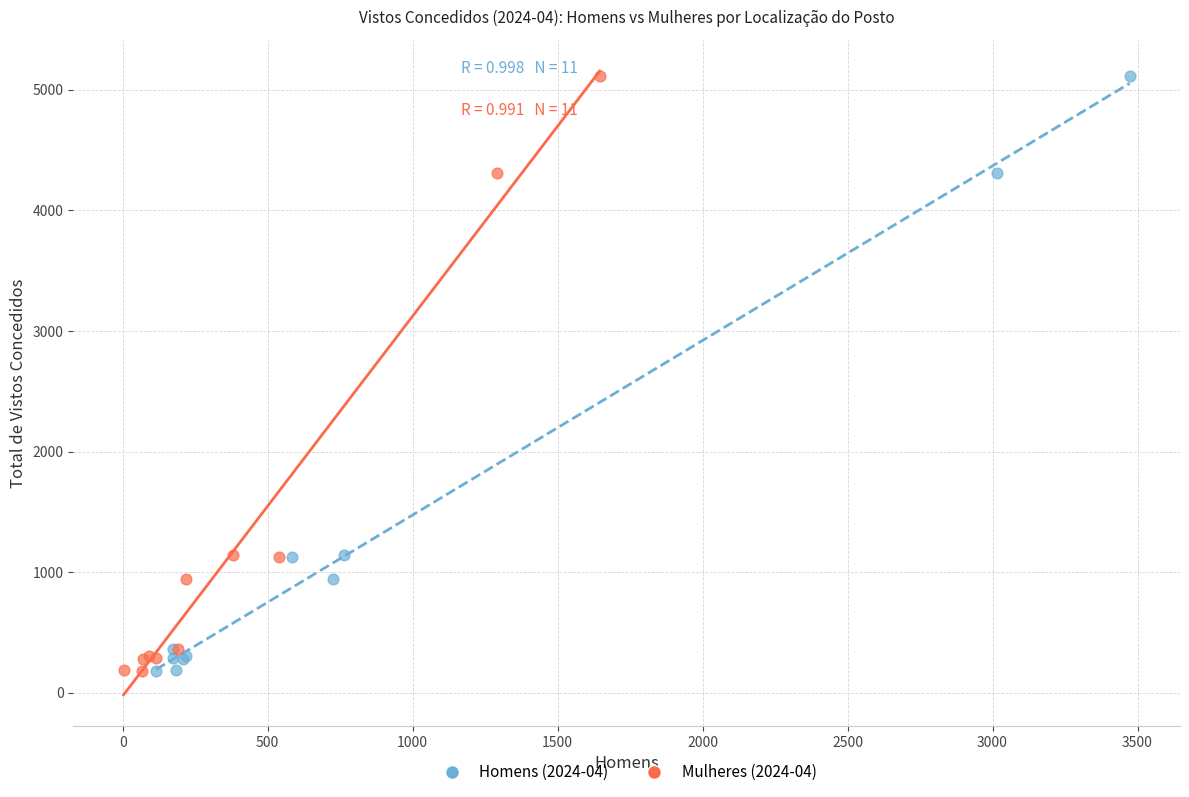

What are all the series names shown in the legend?

Homens (2024-04), Mulheres (2024-04)